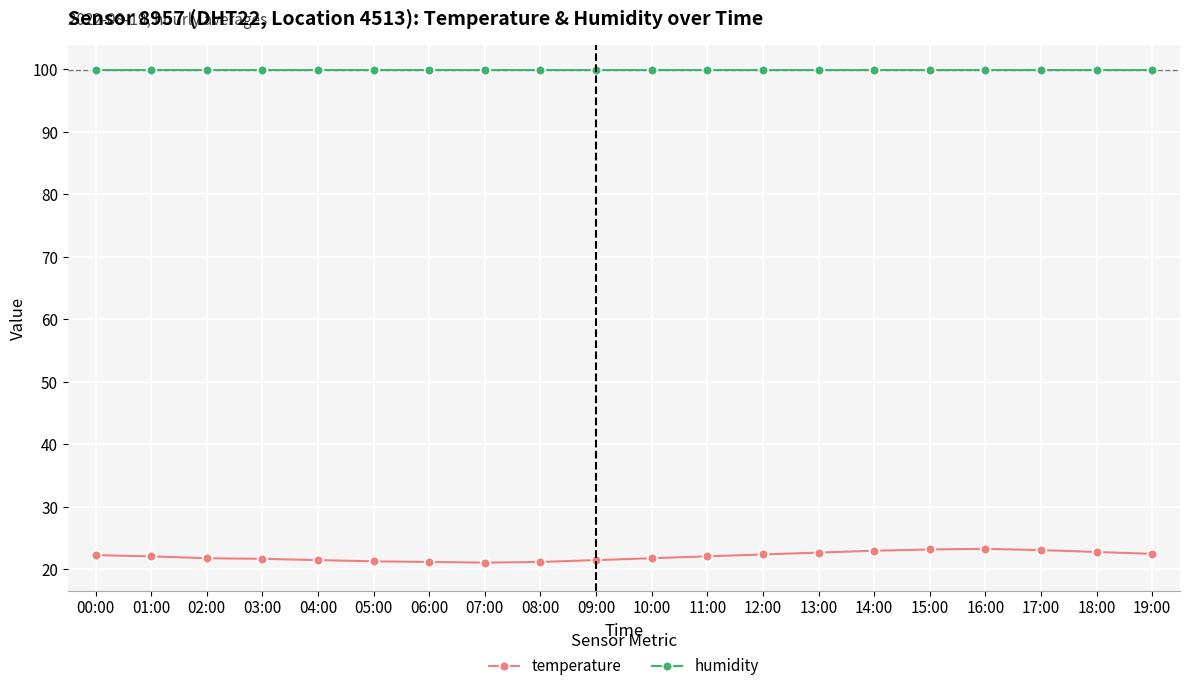

What is the label of the 1st point from the left?

00:00